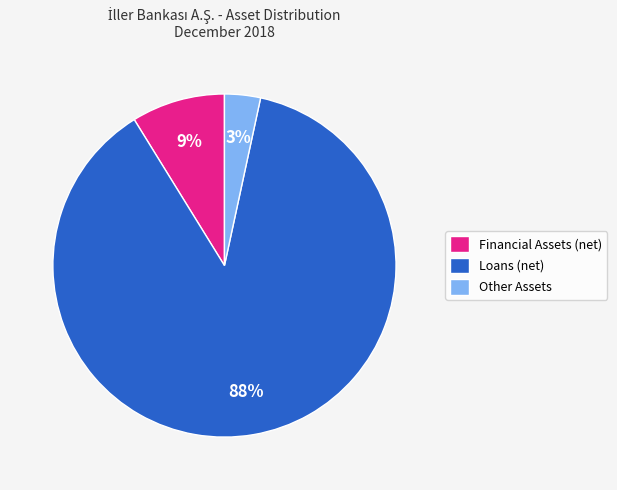

Which category has the smallest portion of the pie?

Other Assets